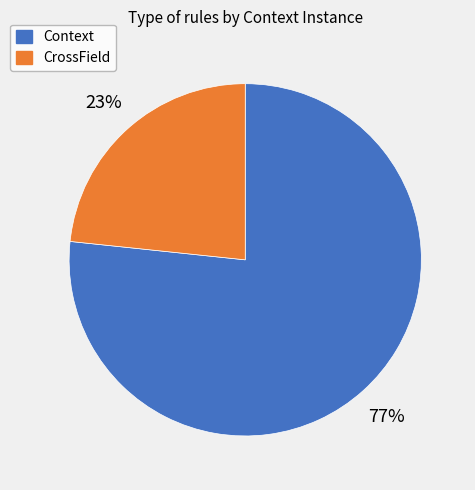

How many segments does this pie chart have?

2